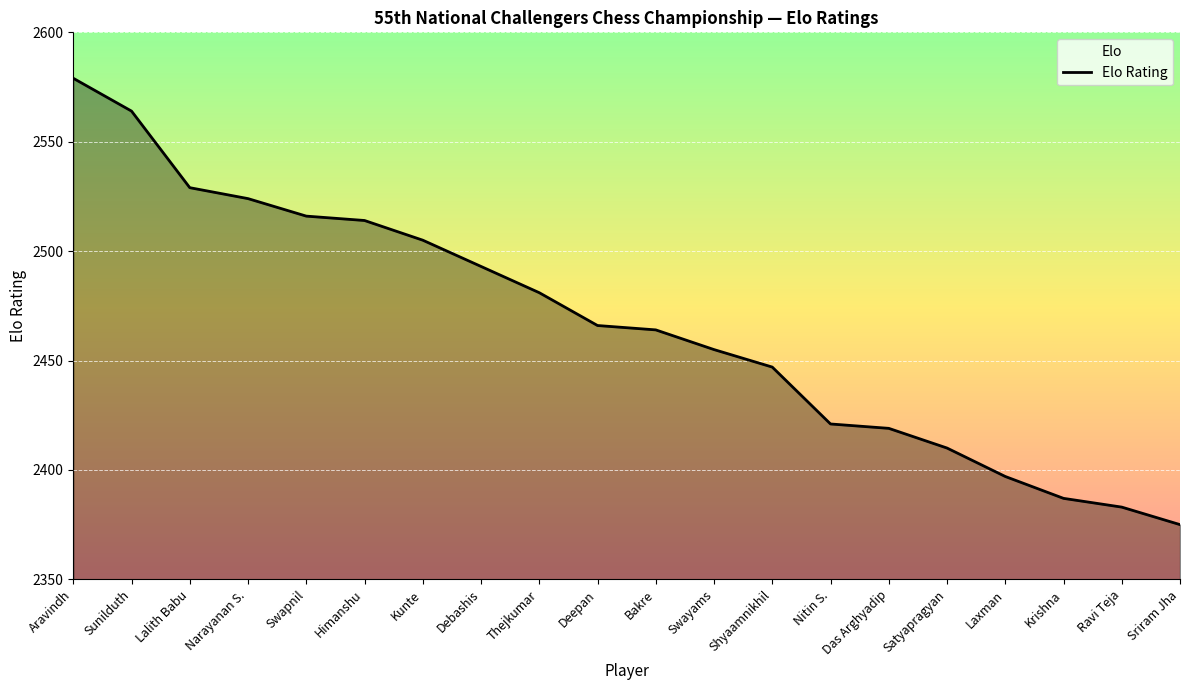

Which category has the lowest value across all series?

Sriram Jha